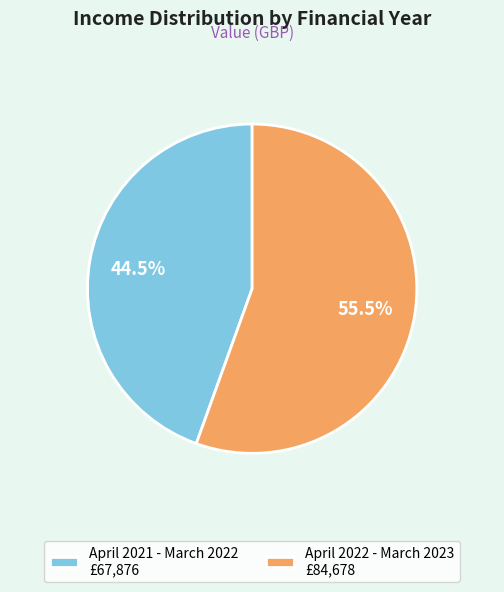

Which slice represents more than half of the pie?

April 2022 - March 2023